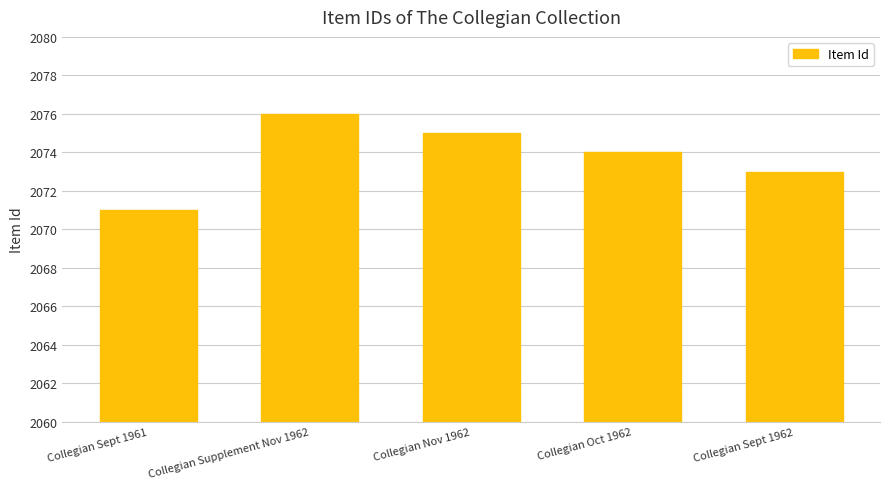

What is the value of the 4th bar from the left?

2074